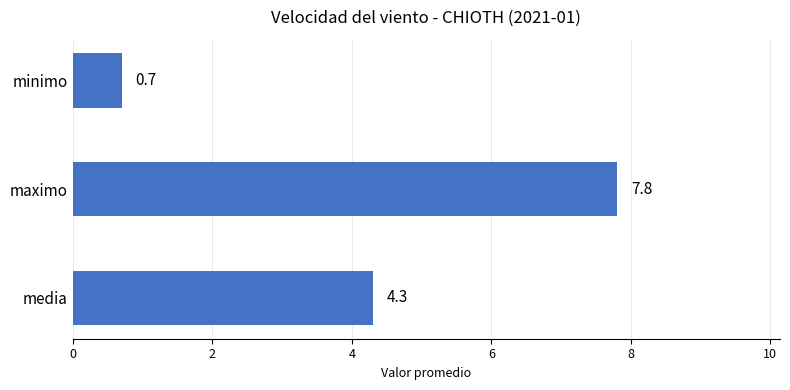

The value at minimo is 1.1. True or false?

False